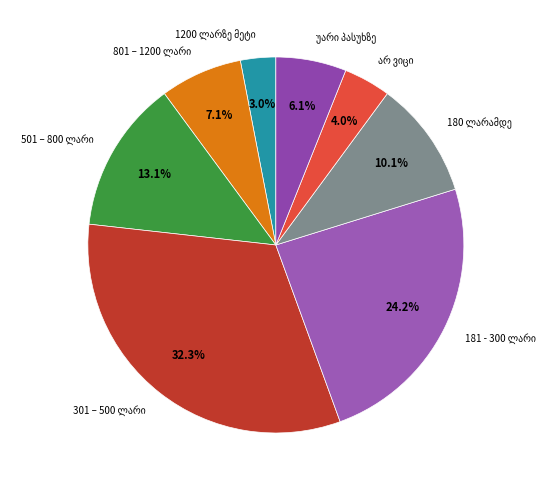

Is there any slice that represents more than half of the pie?

No